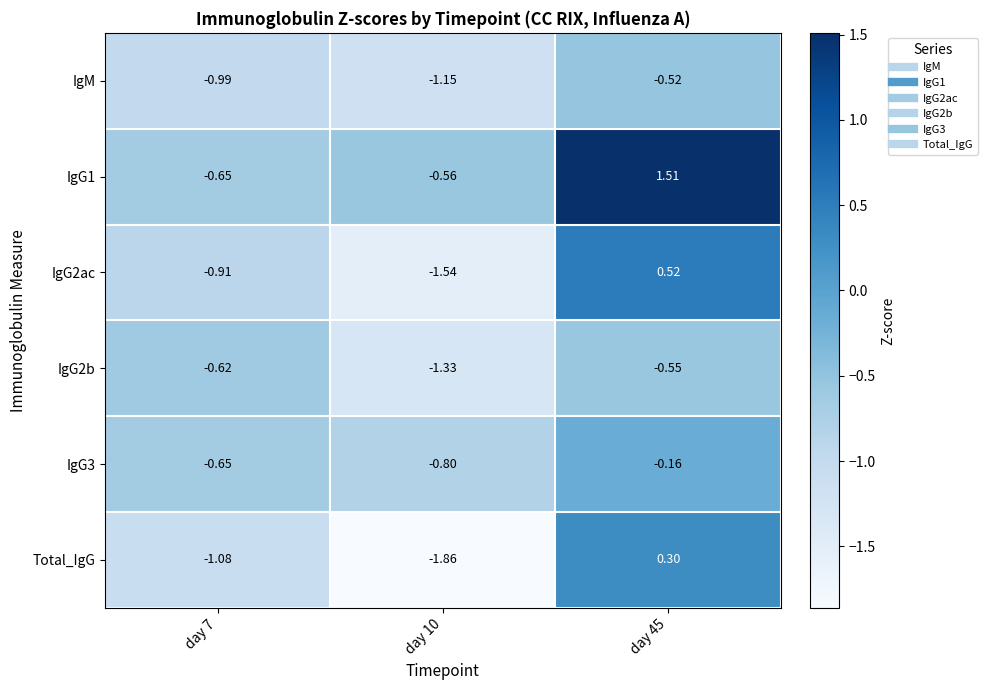

Is the value of IgG3 at day 7 greater than the value of IgM at day 7?

Yes